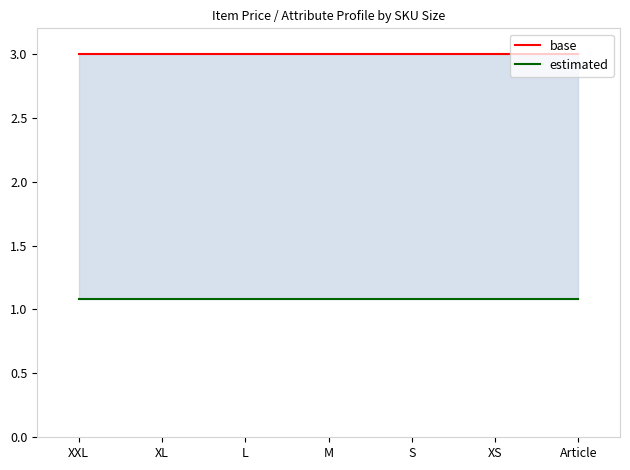

Does the chart have visible grid lines?

No